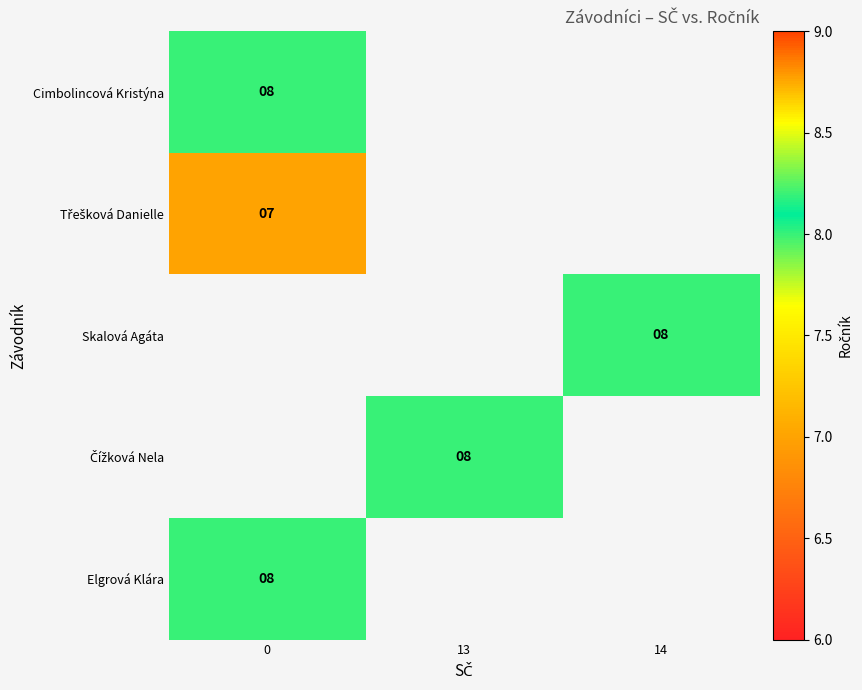

True or false: Cimbolincová Kristýna has a value of 4 at 0.

False